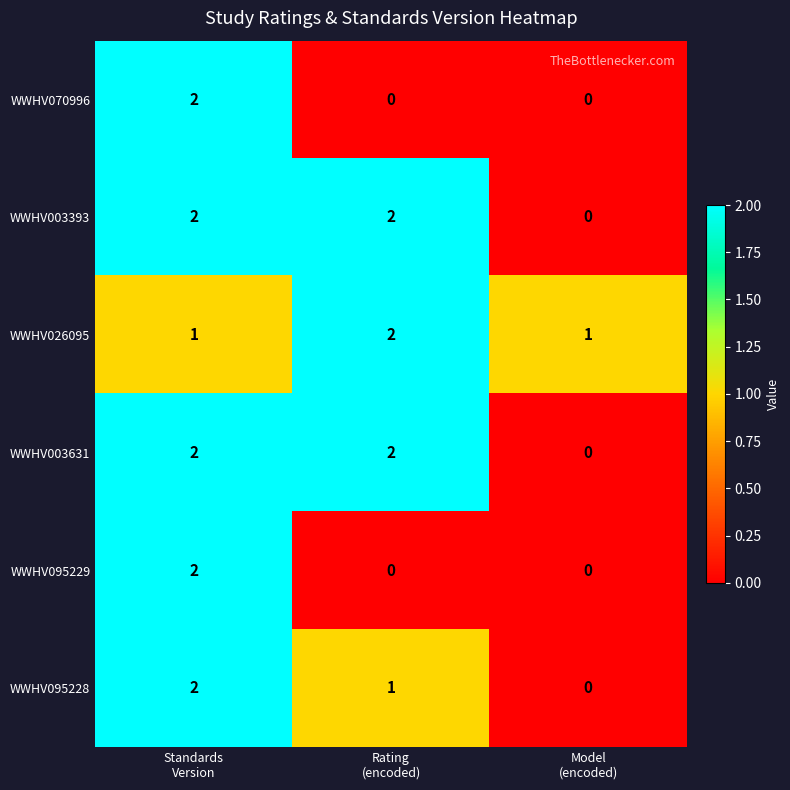

How many WWHV026095 values are between 1 and 2?

3